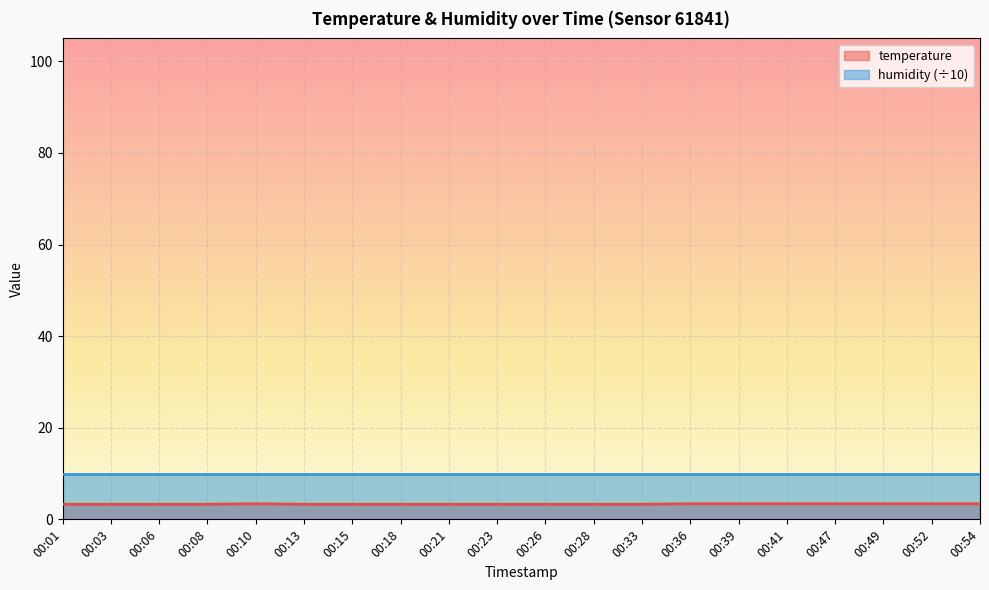

What is the sum of all values?

66.8